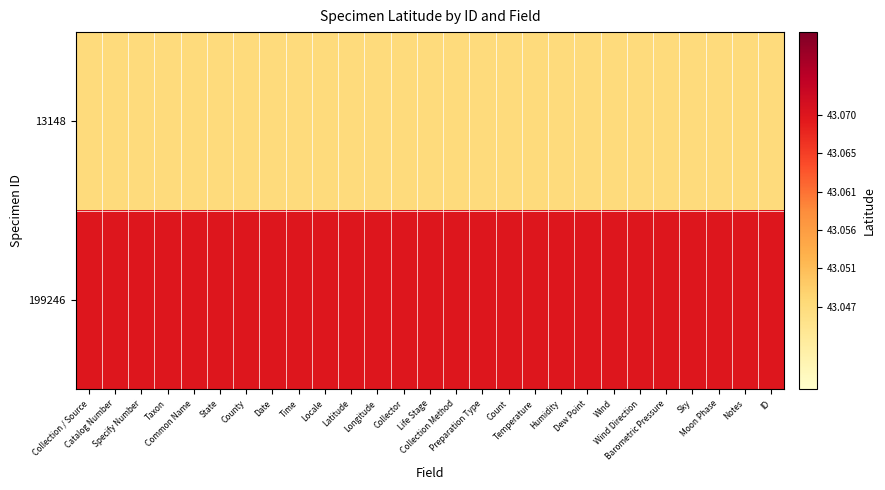

How many categories are shown in the chart?

27